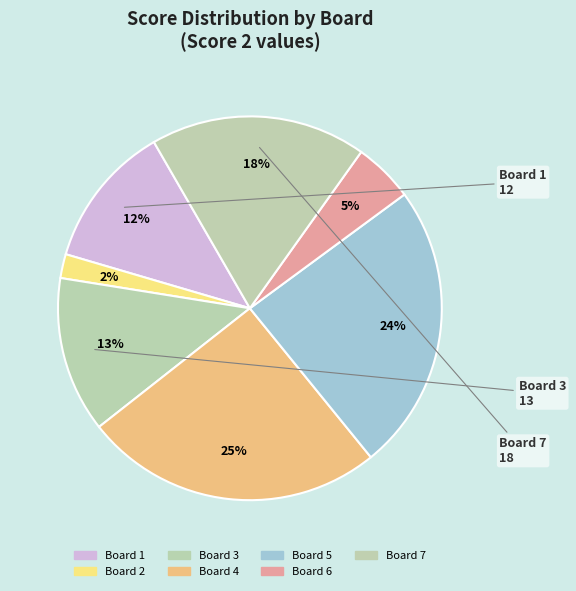

Count the number of slices in the pie.

7